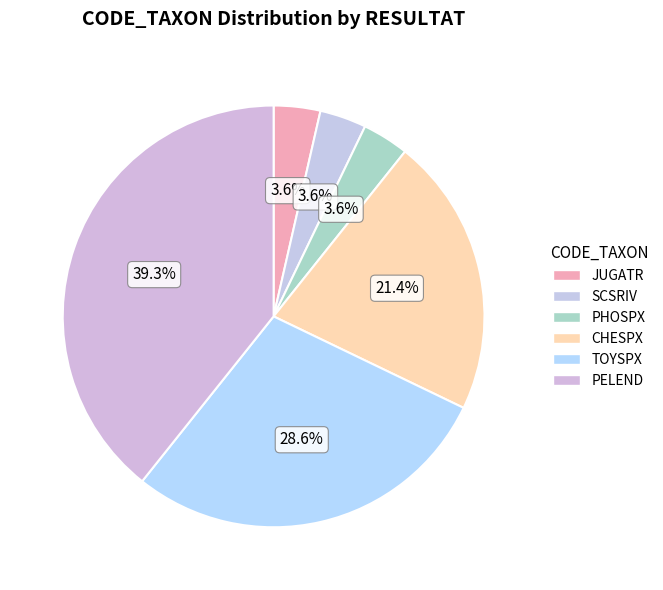

What is the smallest slice in the pie chart?

JUGATR